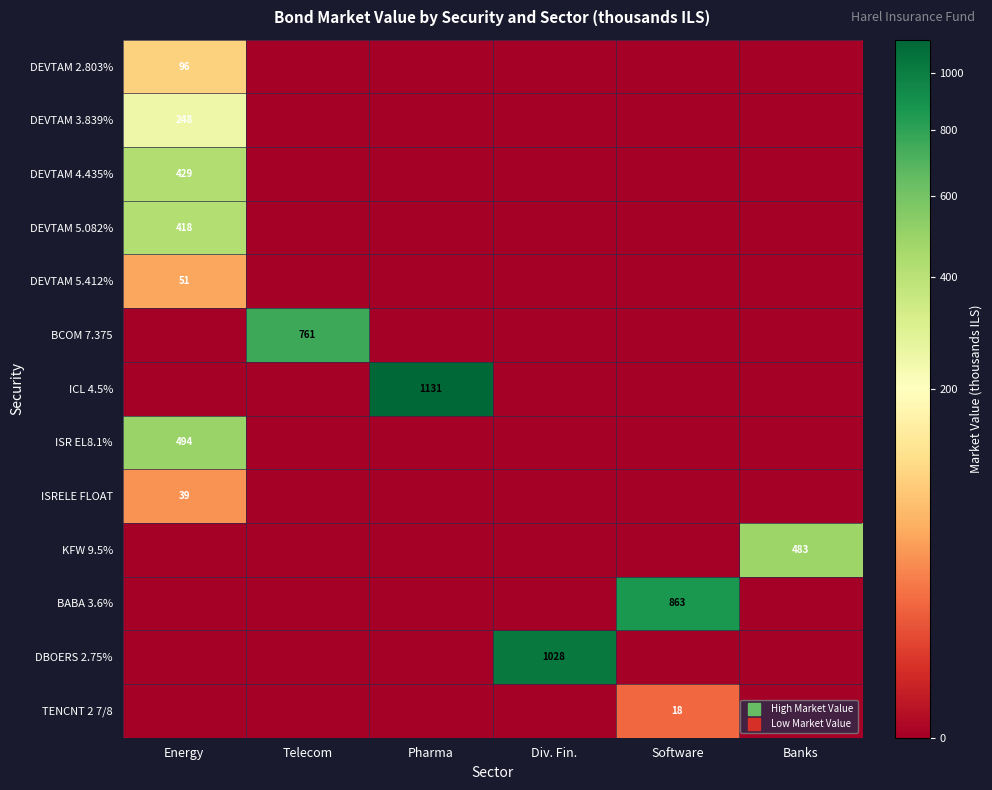

List the labels in order of DEVTAM 4.435% value, smallest first.

Telecom, Pharma, Div. Fin., Software, Banks, Energy